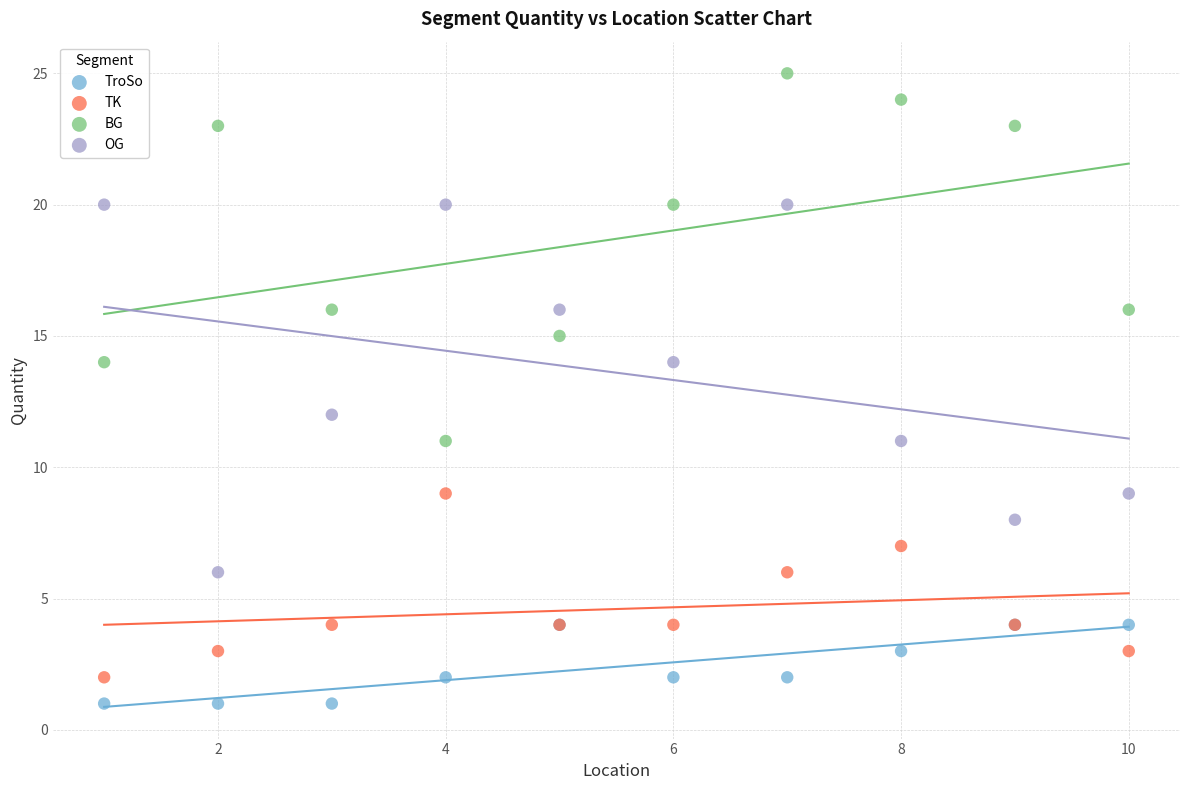

What are all the series names shown in the legend?

TroSo, TK, BG, OG